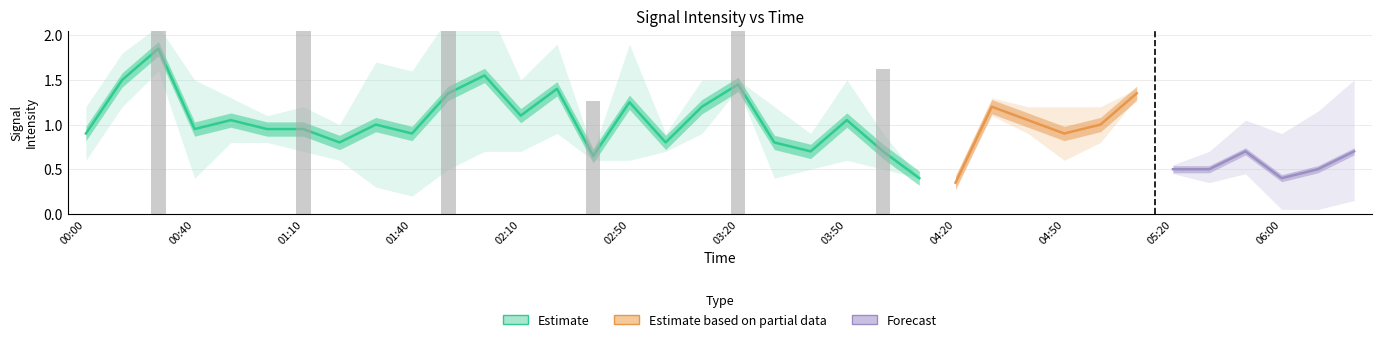

What is the minimum value shown in the chart?

0.2